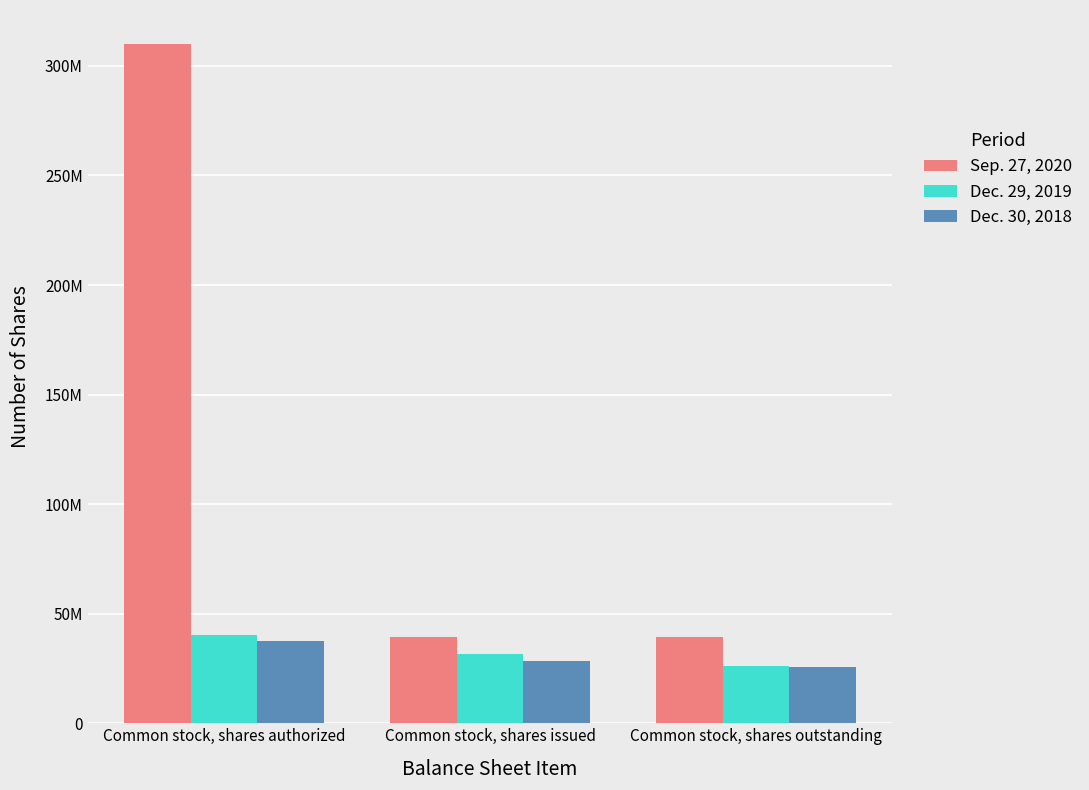

Rank the series at Common stock, shares outstanding from highest to lowest value.

Sep. 27, 2020, Dec. 29, 2019, Dec. 30, 2018